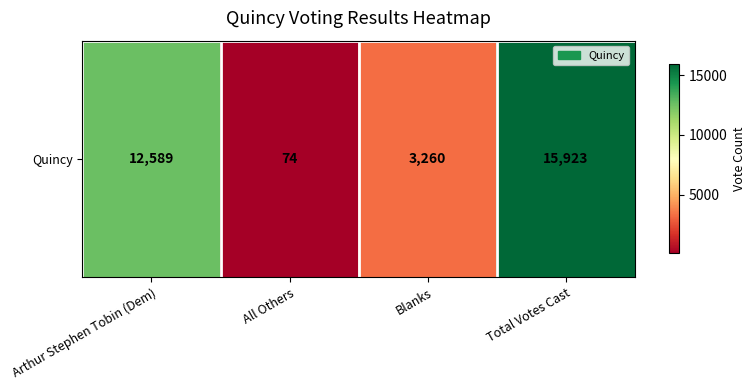

True or false: the data shows 105 at All Others.

False